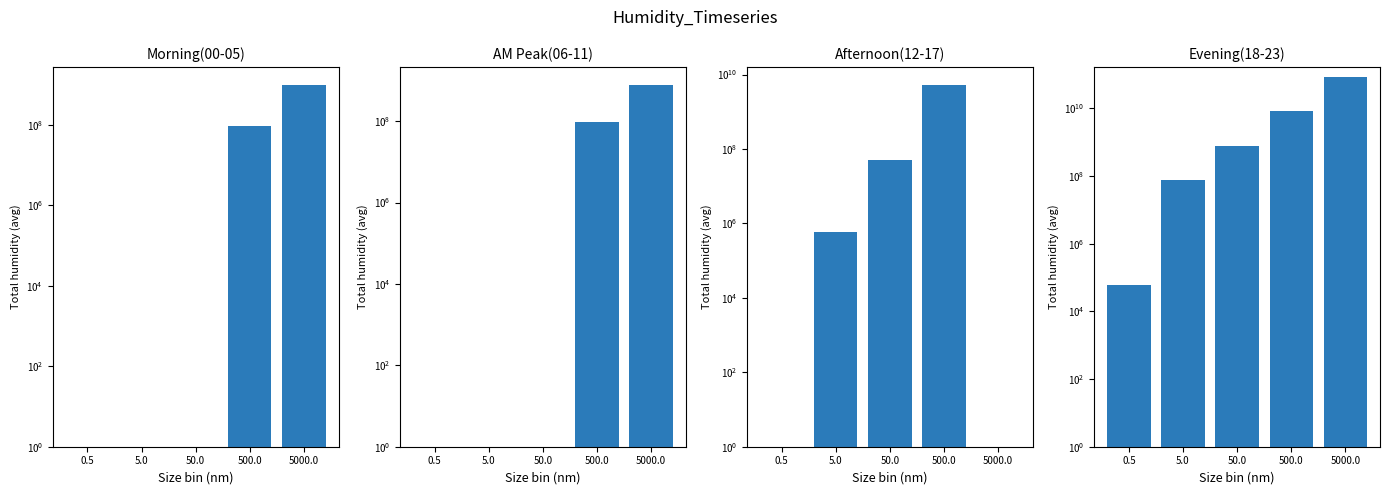

What is the approximate value of Morning
(00-05) at 500.0, to the nearest 50?

91500000